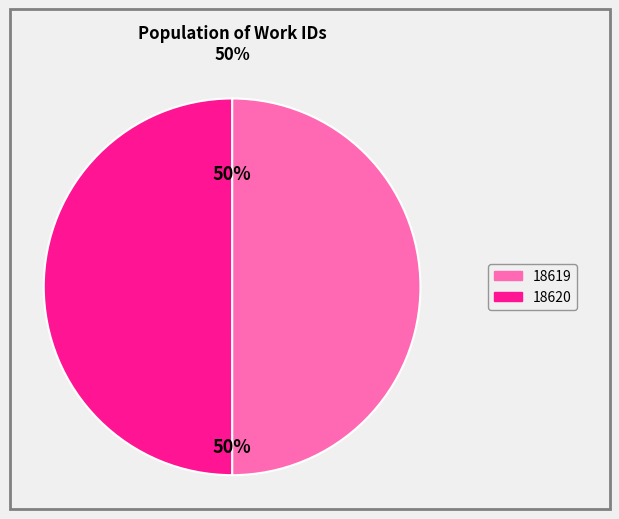

How many slices are in this pie chart?

2